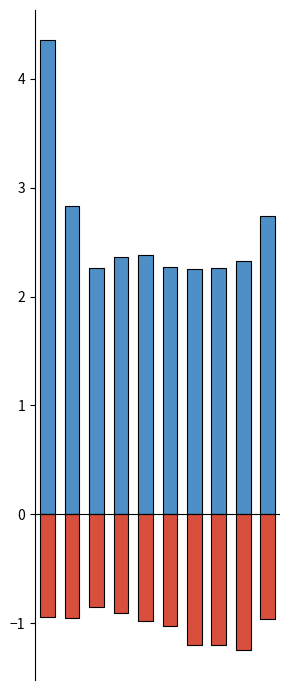

What are all the series names shown in the legend?

Positive months (Jan-Mar), Negative months (Apr-Jun)